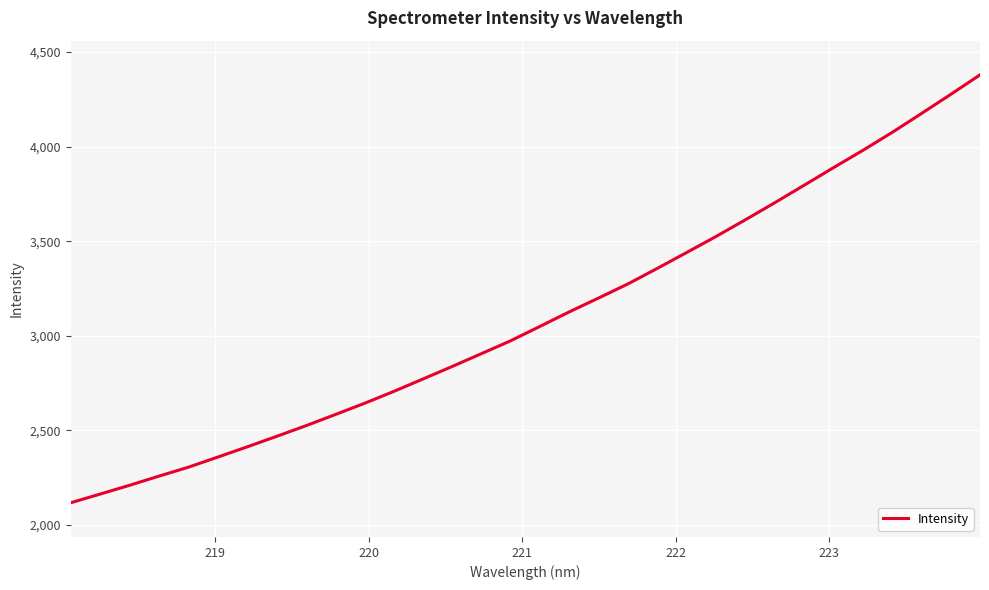

What is the smallest value displayed?

2118.0